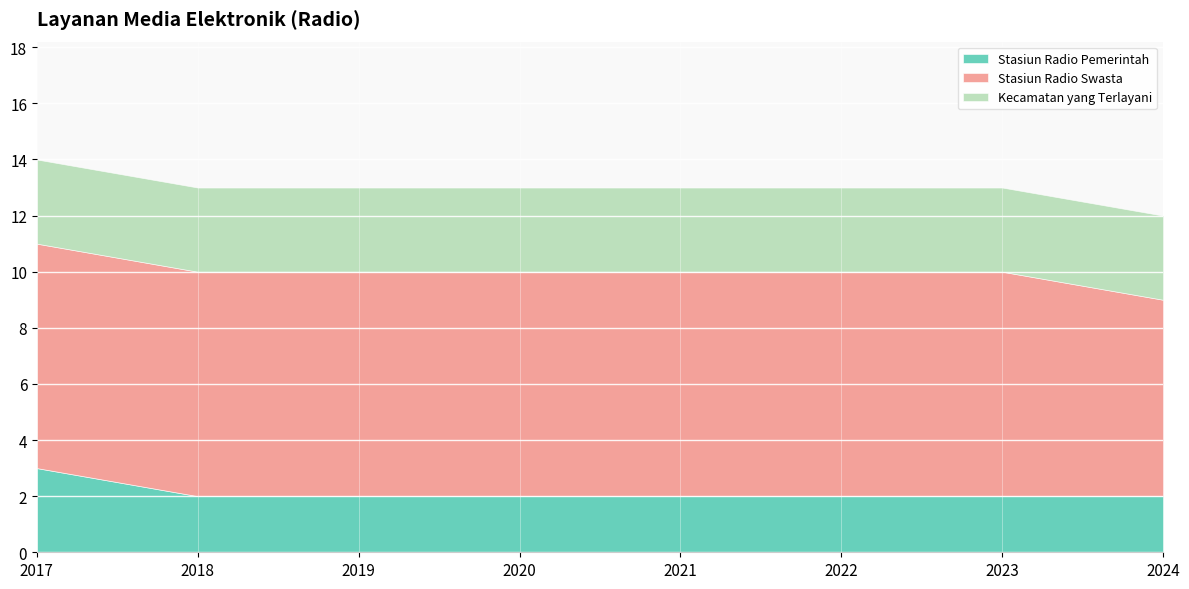

List the series in order of their overall mean, lowest first.

Stasiun Radio Pemerintah, Kecamatan yang Terlayani, Stasiun Radio Swasta